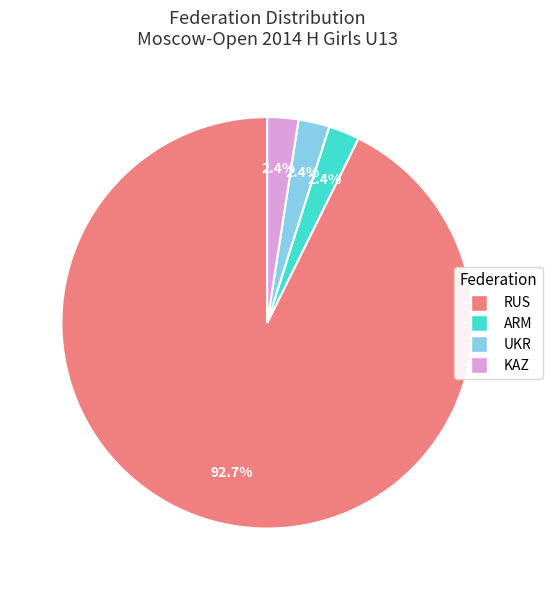

How many slices are in this pie chart?

4